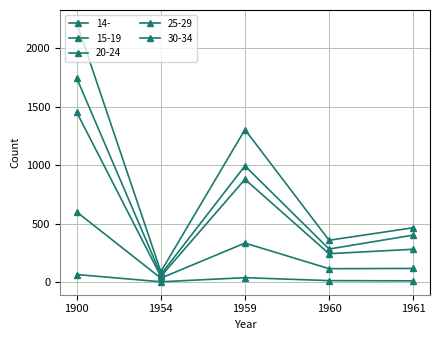

Is the value of 15-19 at 1961 greater than the value of 25-29 at 1959?

No